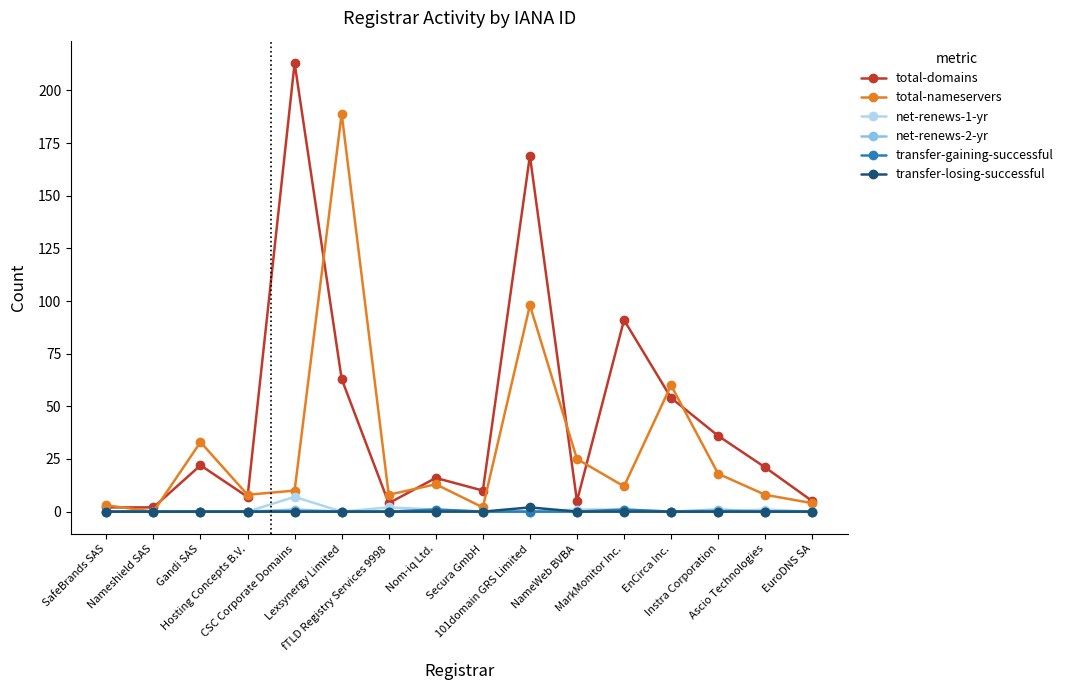

Between MarkMonitor Inc. and EnCirca Inc., which series saw the biggest shift?

total-nameservers